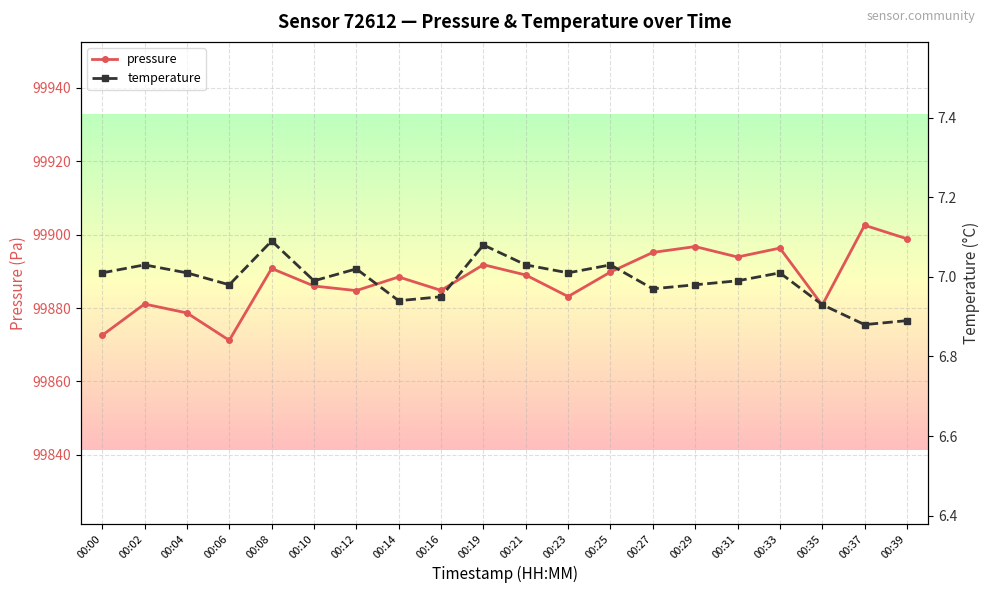

Which category has the highest value across all series?

00:37